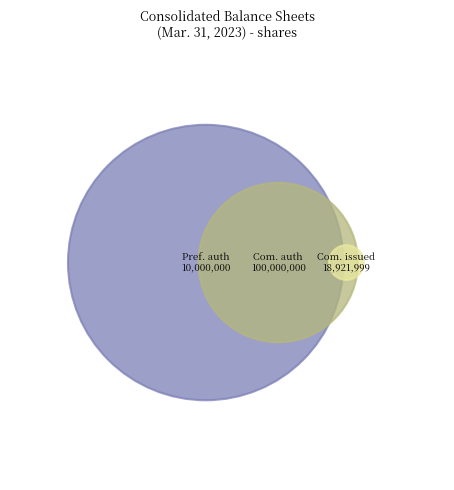

How many slices are in this pie chart?

3